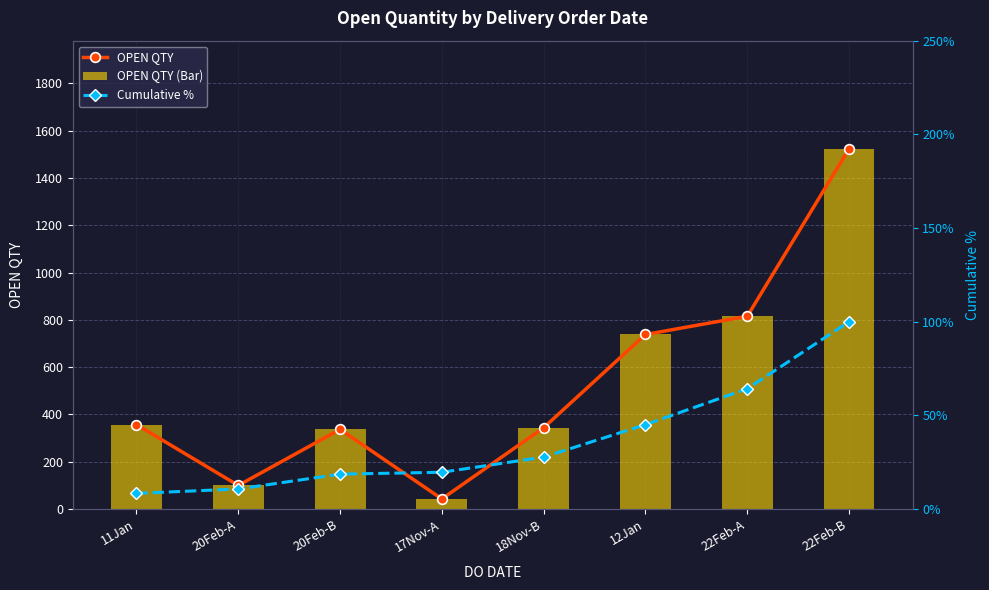

List the labels in order of OPEN QTY (Bar) value, smallest first.

17Nov-A, 20Feb-A, 20Feb-B, 18Nov-B, 11Jan, 12Jan, 22Feb-A, 22Feb-B